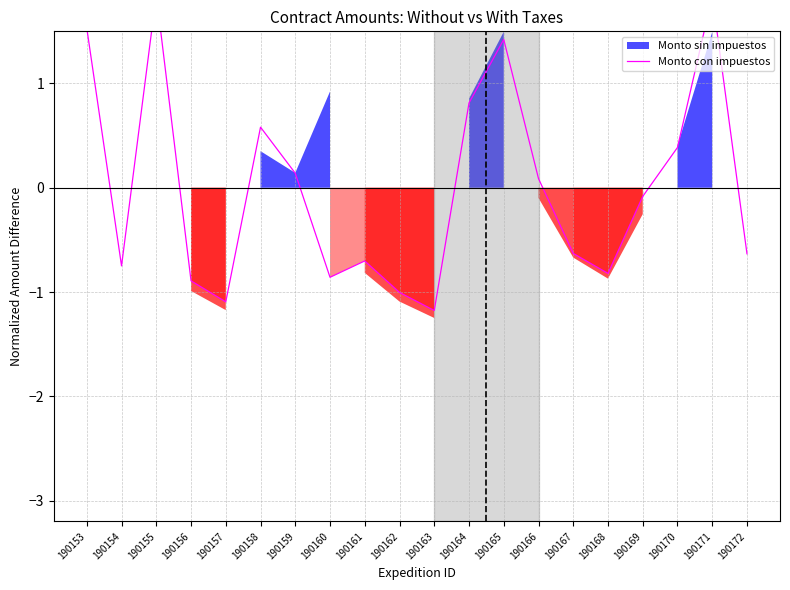

Which category has the highest value across all series?

190155